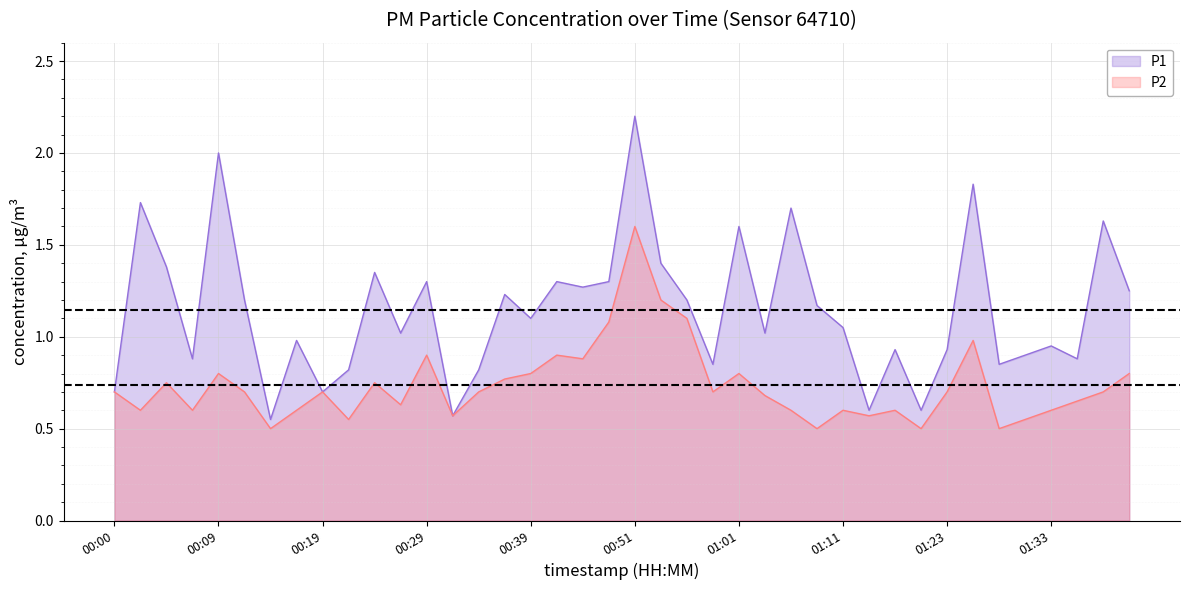

Is it true that P2 equals 0.6 at 00:17?

True